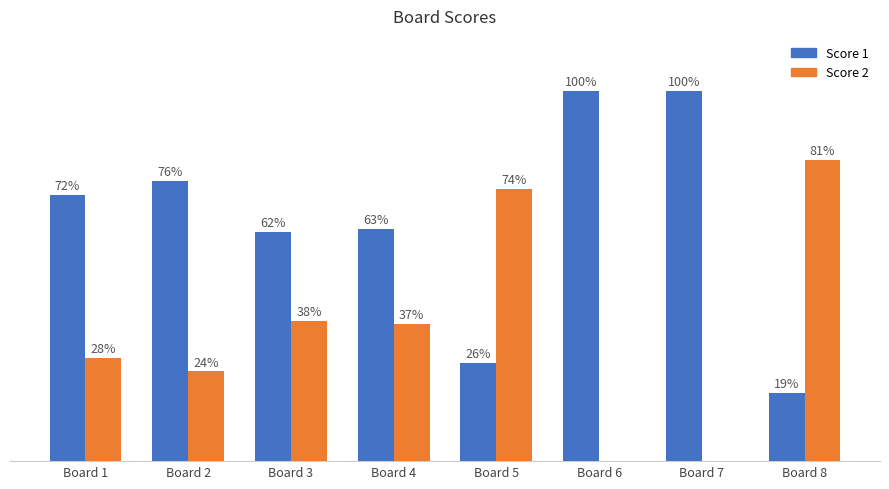

At which label is Score 1 closest to 59?

Board 3